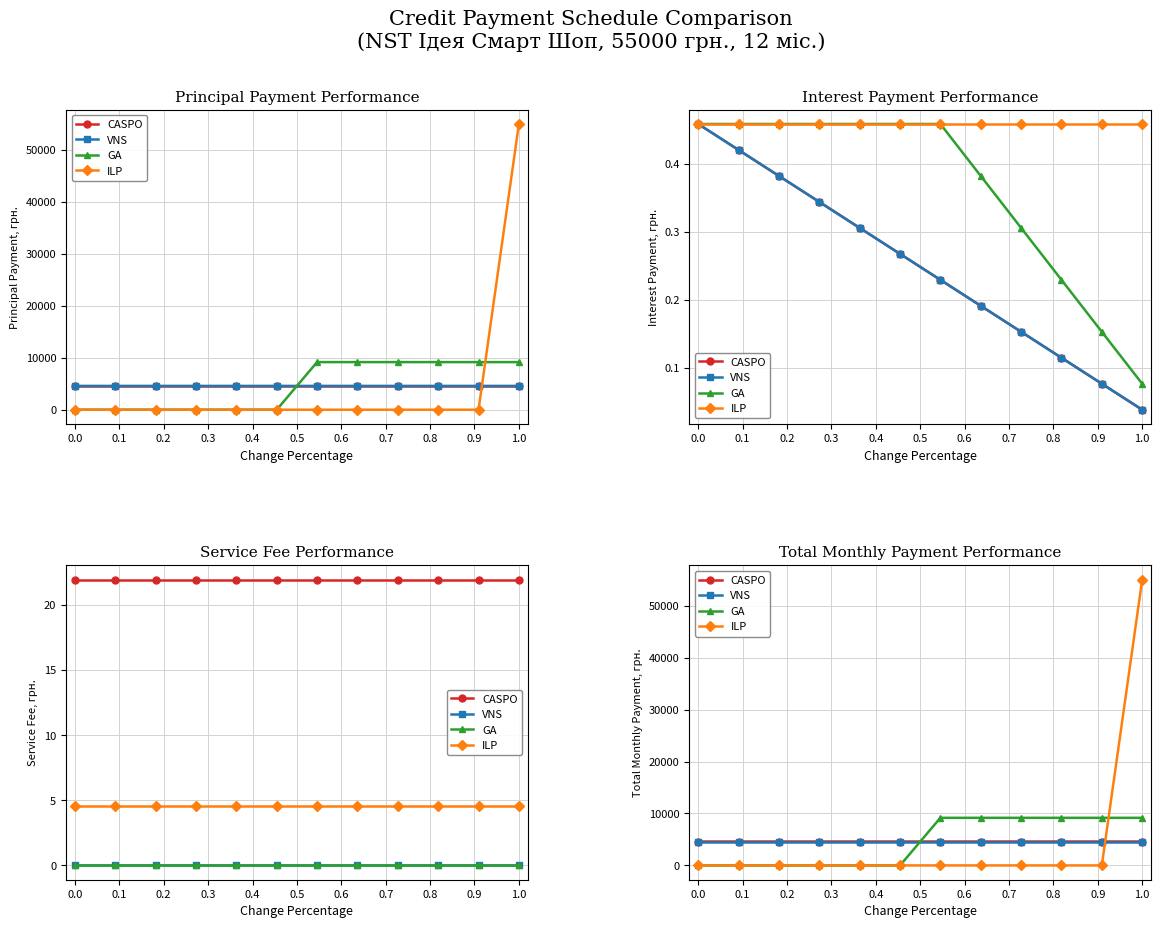

What is the average value of the VNS series?

4583.6